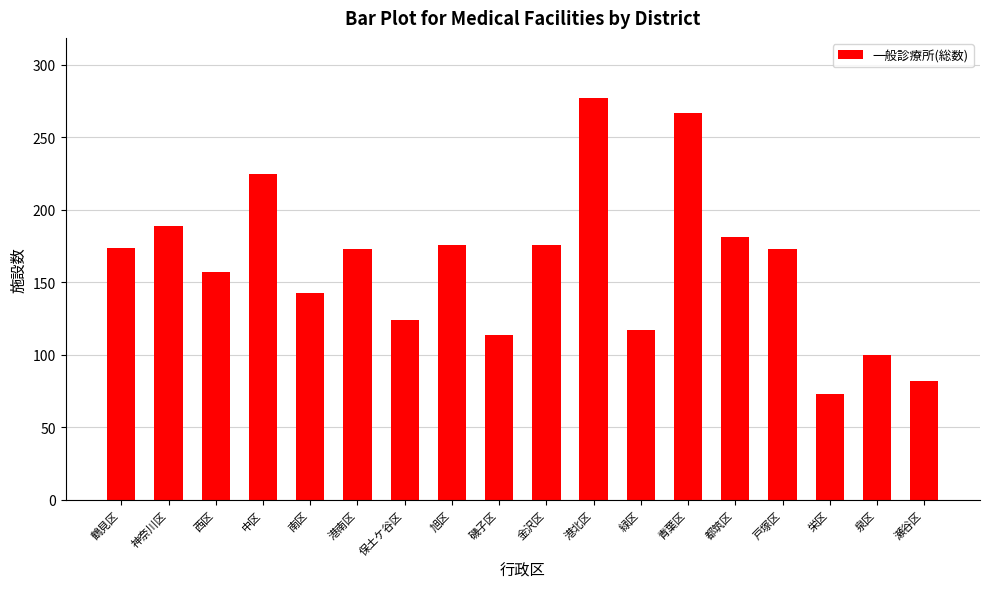

What is the average value?

162